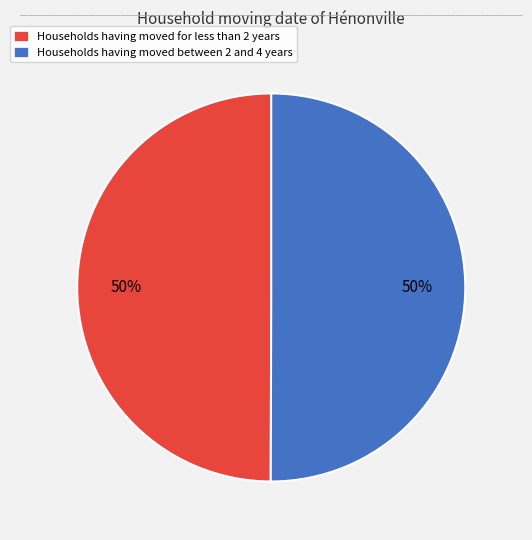

What percentage is the Households having moved for less than 2 years slice, to the nearest percent?

50%